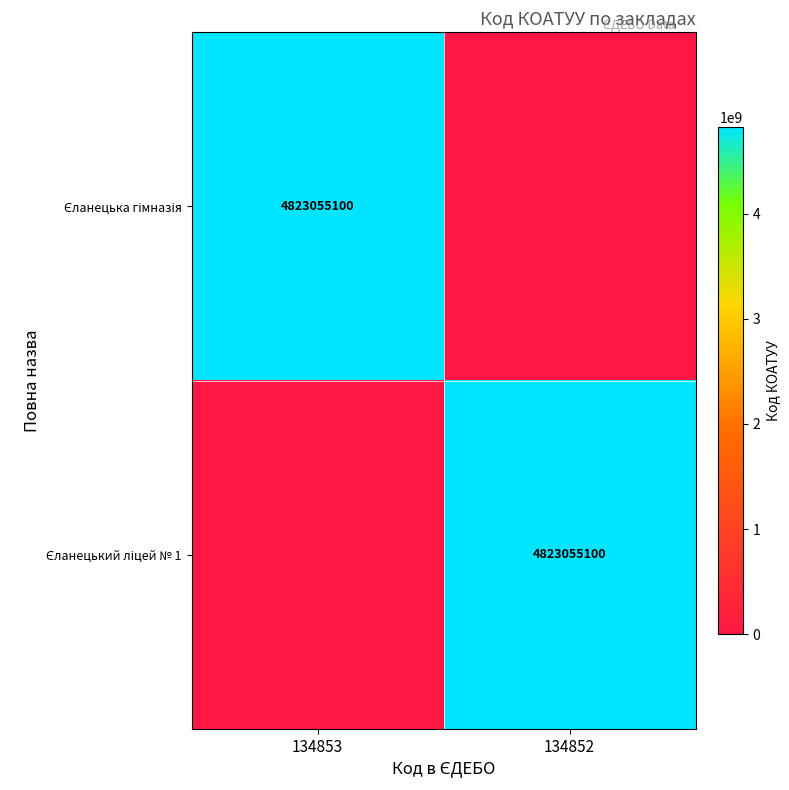

List the labels in order of Єланецька гімназія value, largest first.

134853, 134852